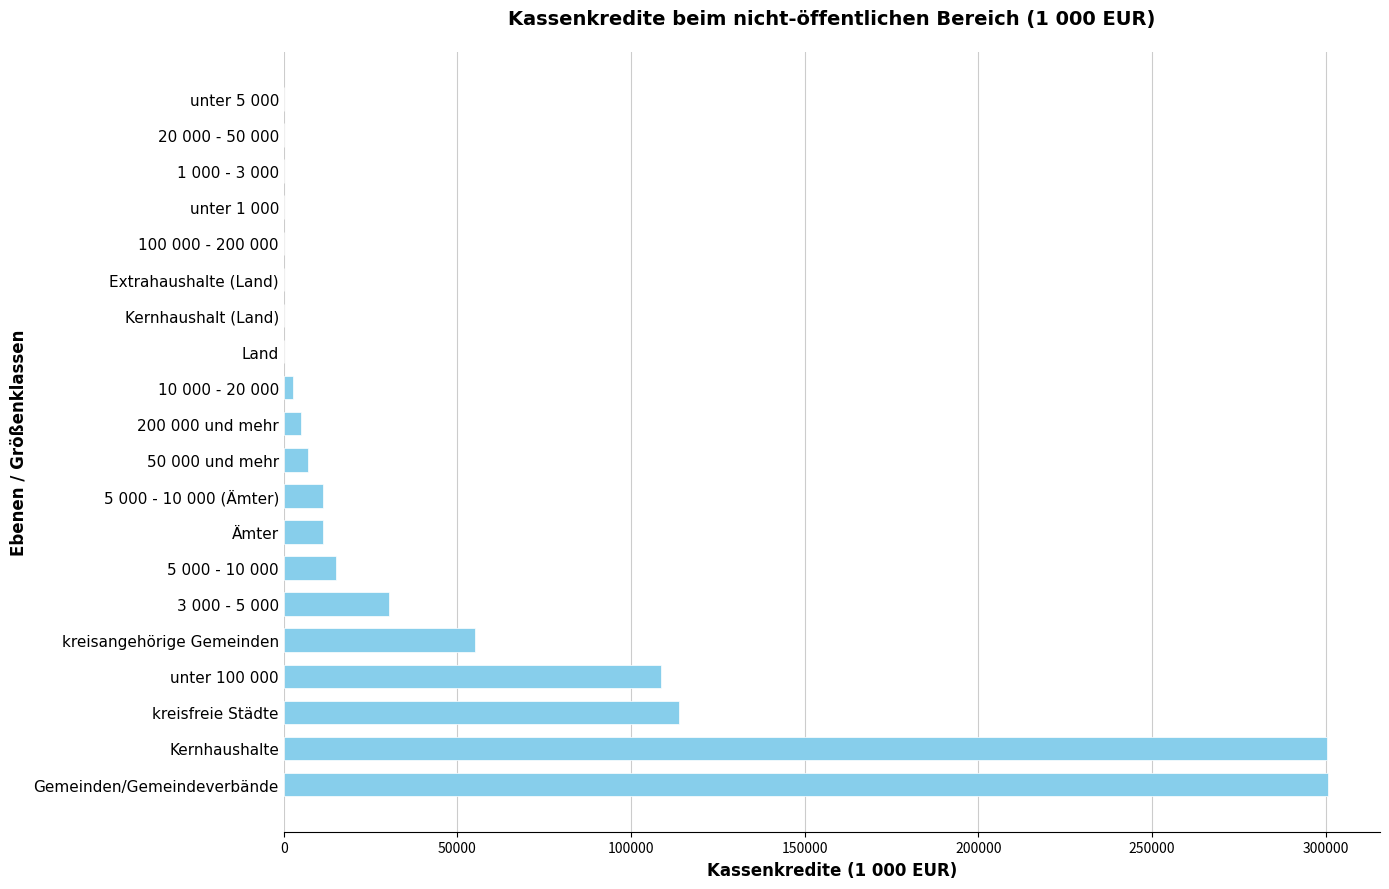

The chart shows a value of 5000.0 at 200 000 und mehr. True or false?

True